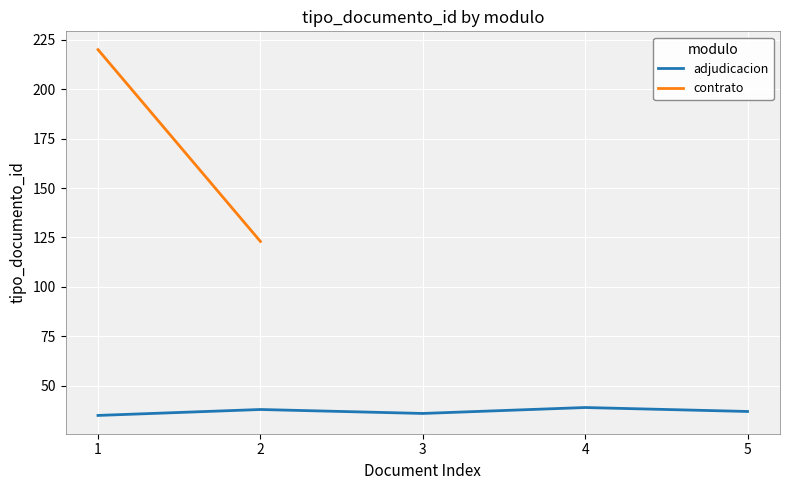

Between 1 and 5, which is larger?

5